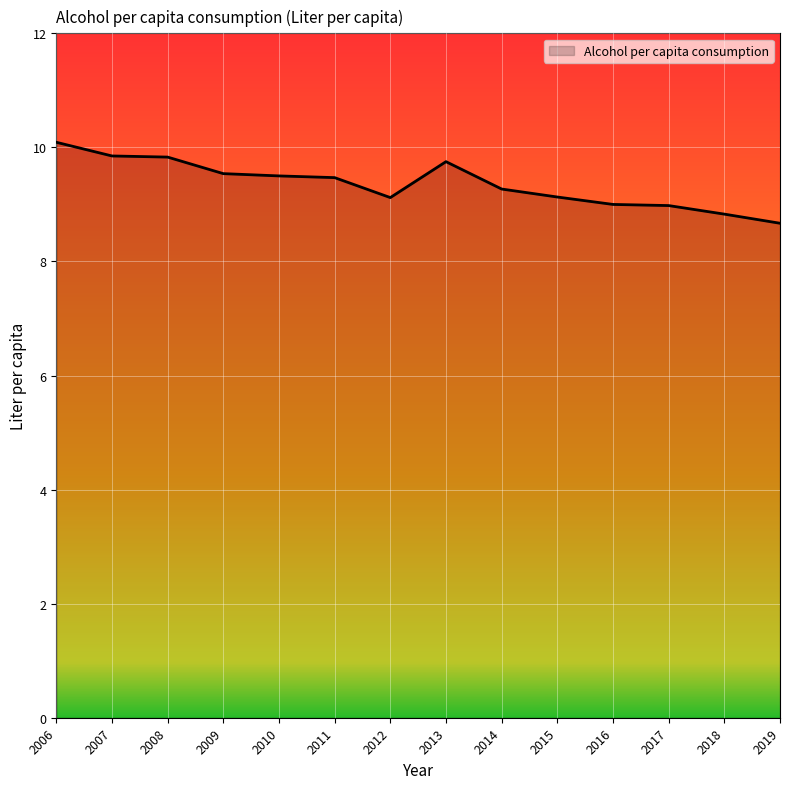

The chart shows a value of 8.8 at 2018. True or false?

True